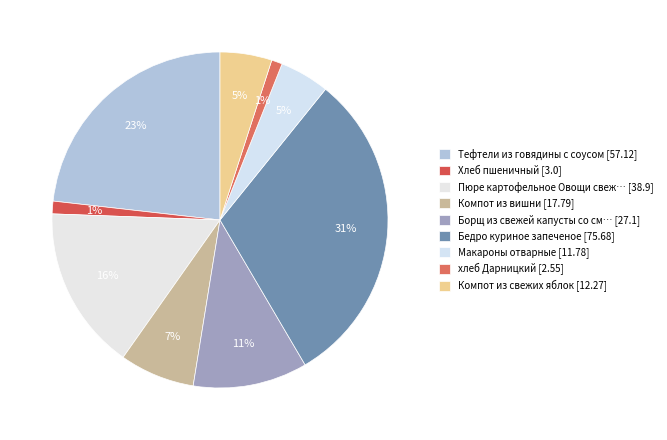

Rank the categories by value from highest to lowest.

Бедро куриное запеченое, Тефтели из говядины с соусом, Пюре картофельное Овощи свежие, Борщ из свежей капусты со сметаной, Компот из вишни, Компот из свежих яблок, Макароны отварные, Хлеб пшеничный, хлеб Дарницкий